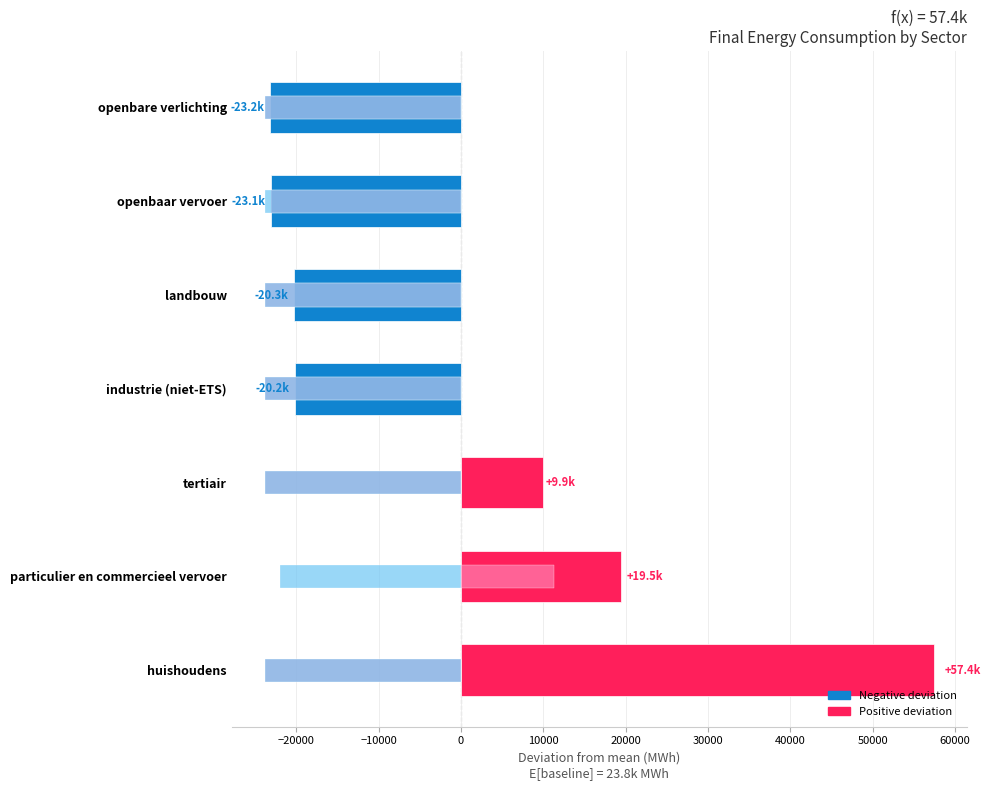

How many series are shown in this chart?

3